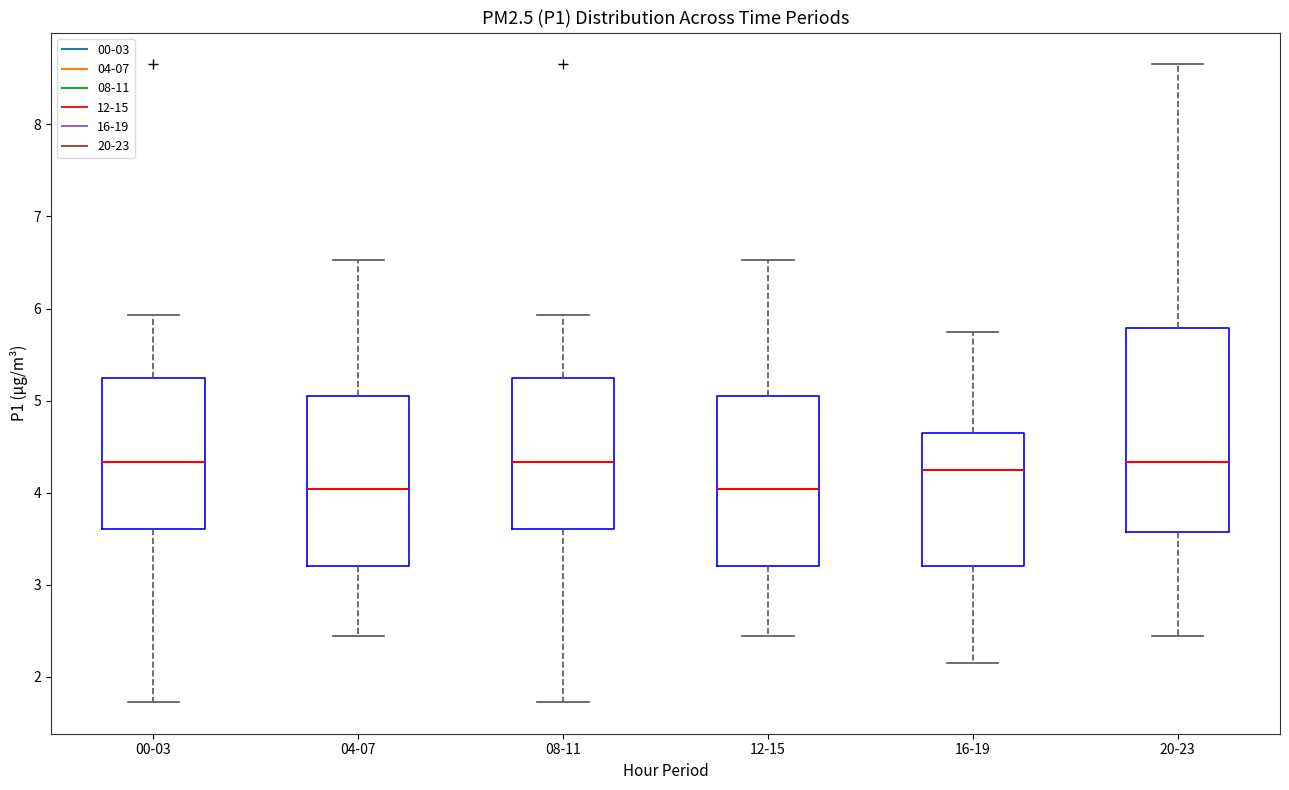

Comparing the boxes themselves (not the whiskers), which one is the tallest?

20-23